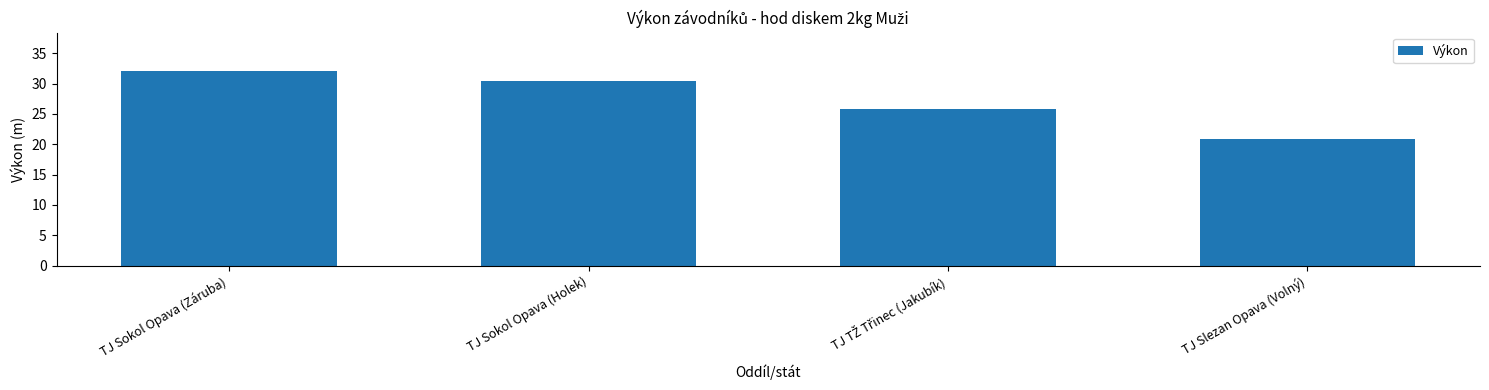

How many bars are there in total?

4